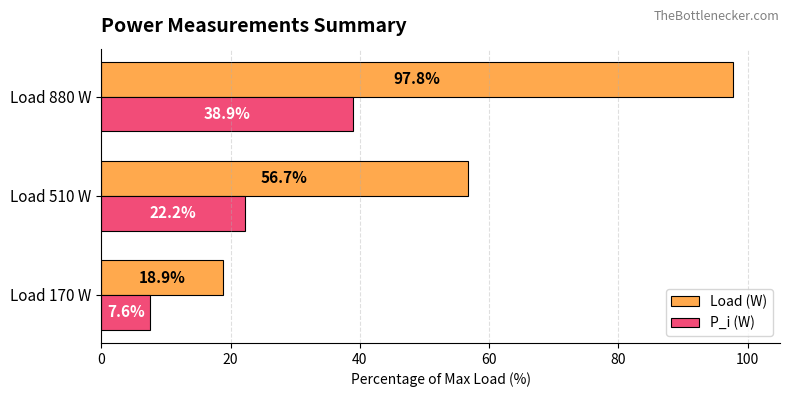

How many series are shown in this chart?

2